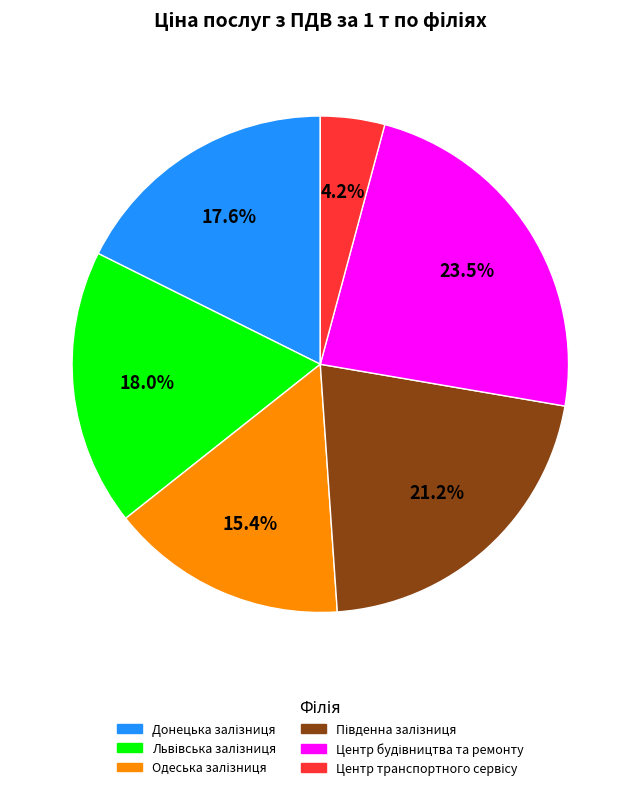

Does any single category account for the majority?

No